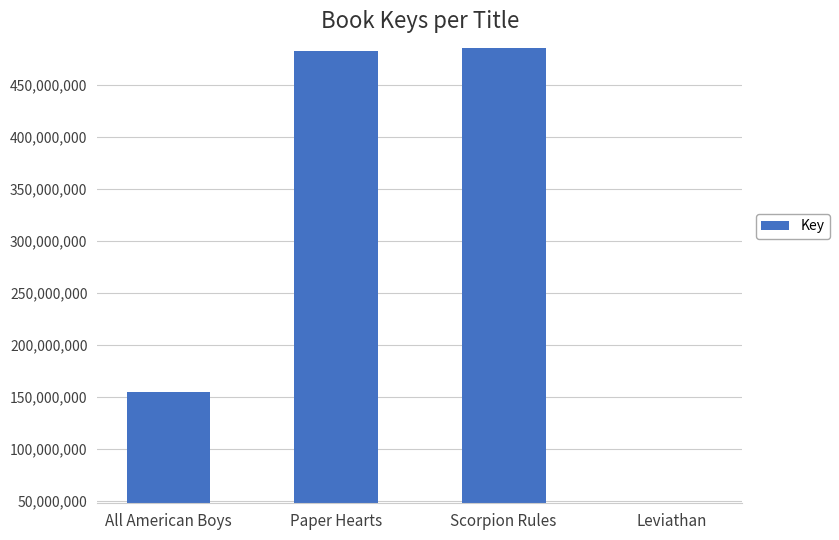

Are the bars horizontal?

No